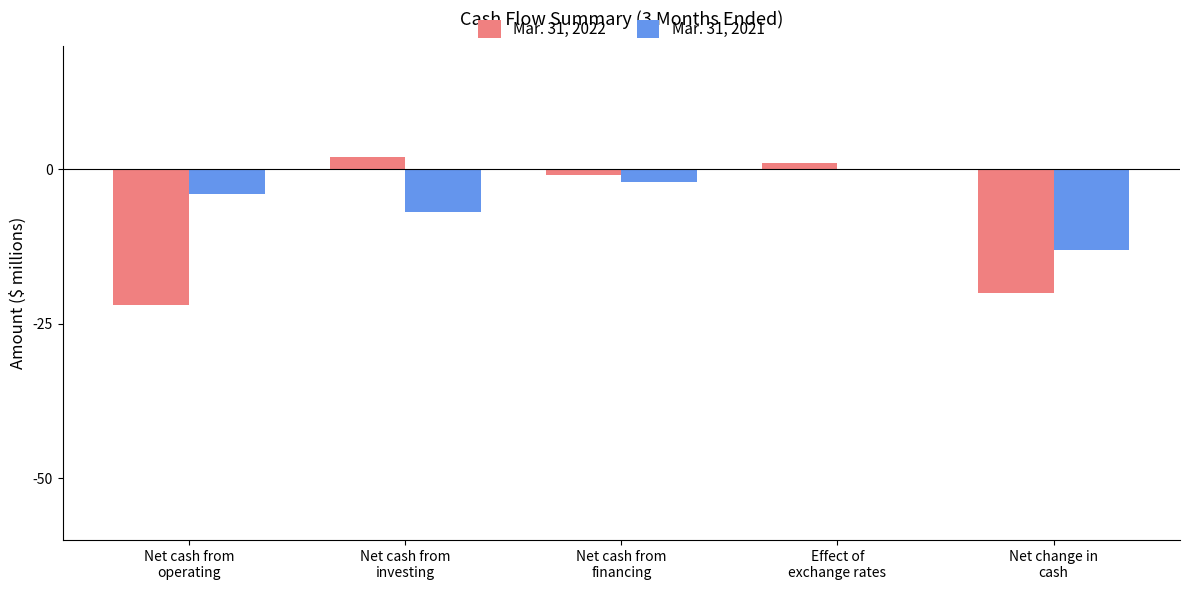

How many positive values does the Mar. 31, 2022 series have?

2